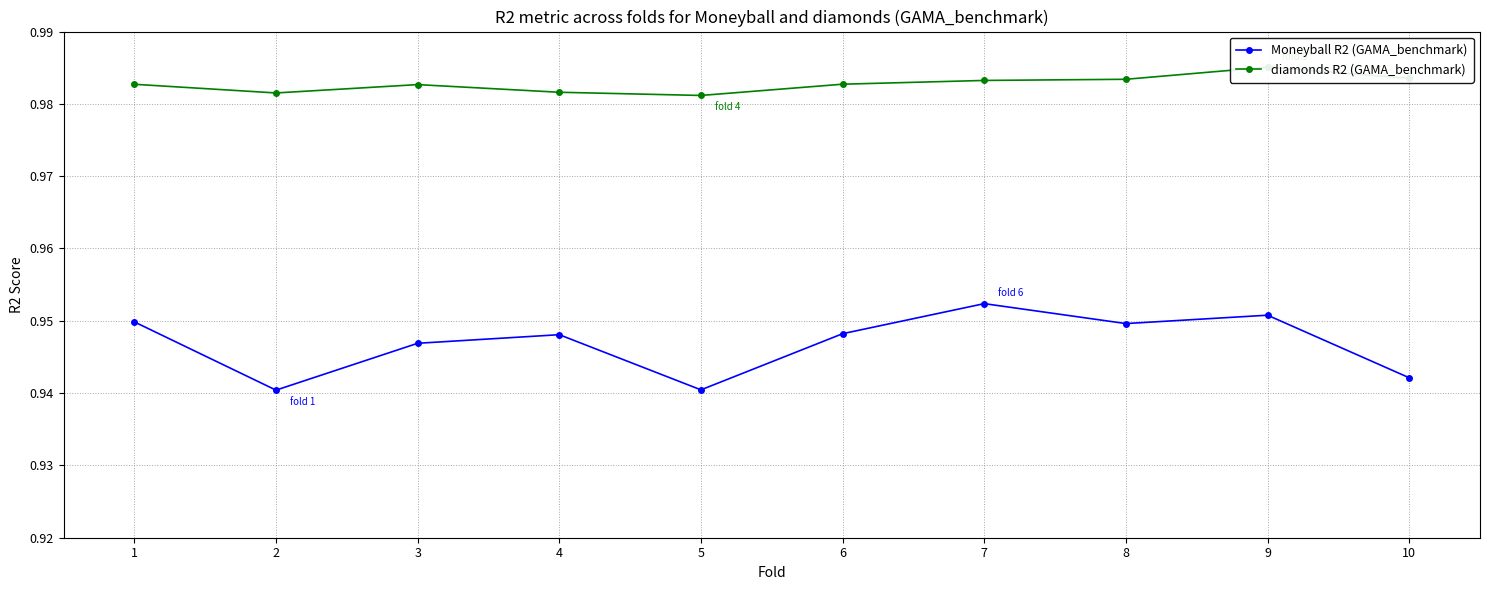

The Moneyball R2 (GAMA_benchmark) series shows 0.6 at 5. True or false?

False